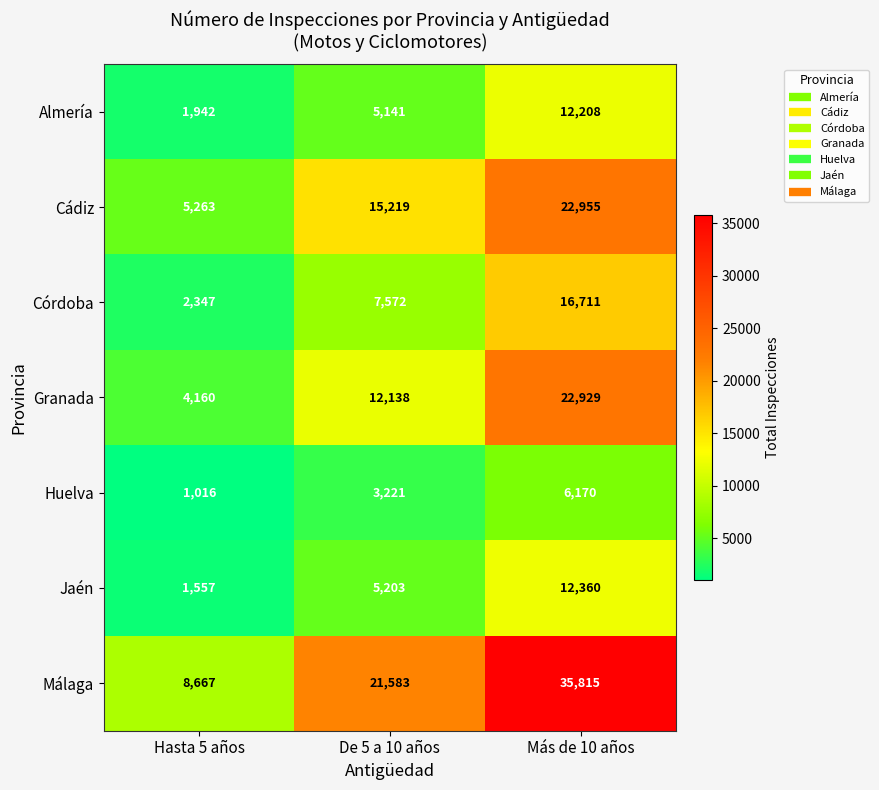

Reading left to right, list all the values displayed in this chart.

Almería: 1942	5141	12208
Cádiz: 5263	15219	22955
Córdoba: 2347	7572	16711
Granada: 4160	12138	22929
Huelva: 1016	3221	6170
Jaén: 1557	5203	12360
Málaga: 8667	21583	35815